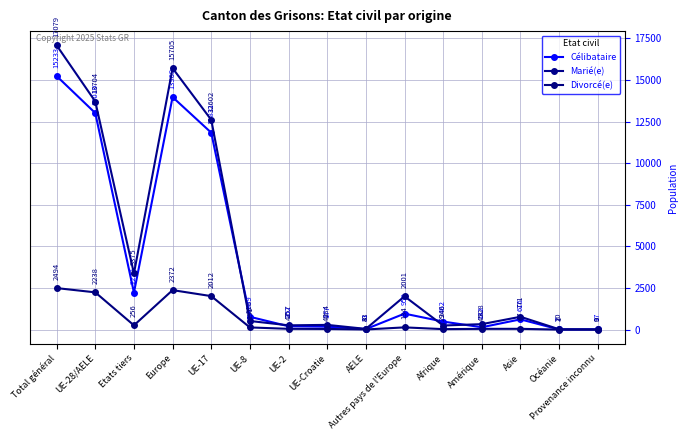

At AELE, list the series in order from smallest to largest.

Divorcé(e), Célibataire, Marié(e)